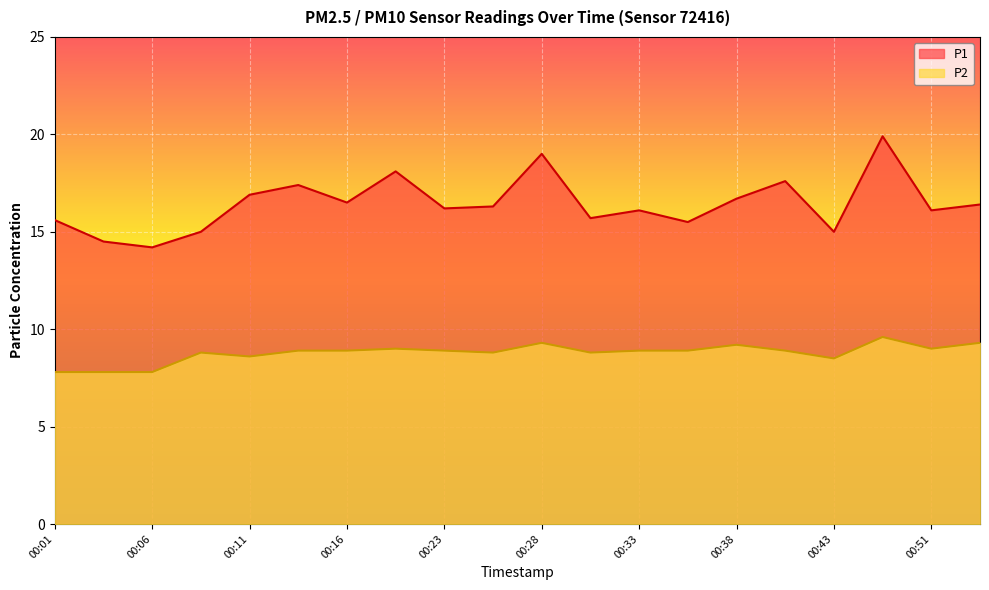

The P1 series shows 16.1 at 00:33. True or false?

True